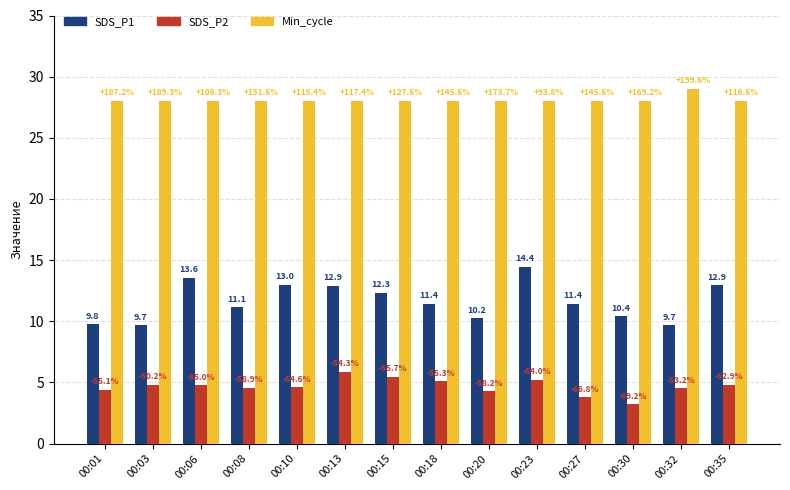

Which series has the largest total across all categories?

Min_cycle